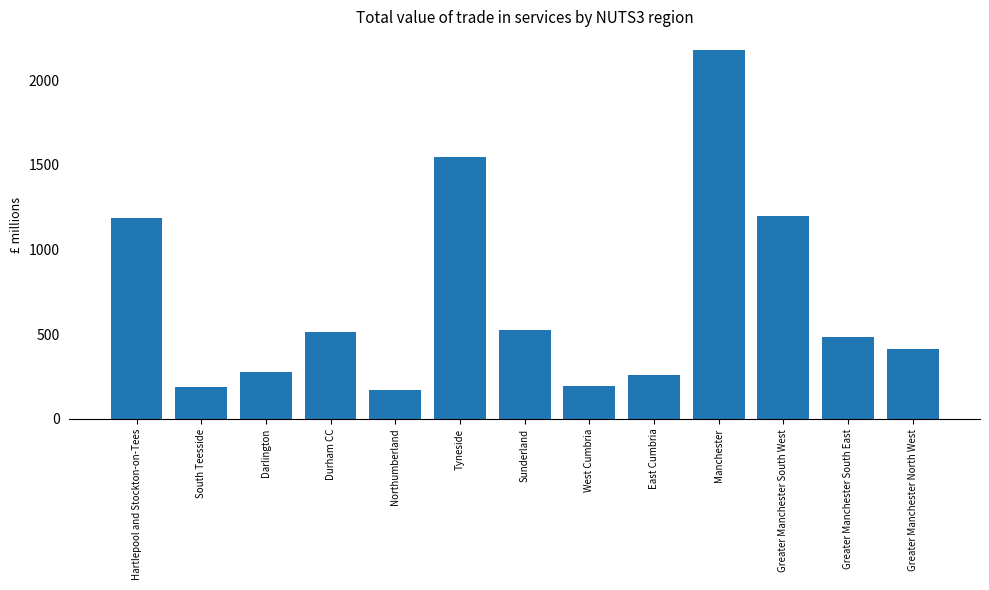

What is the difference between the maximum and minimum values?

2011